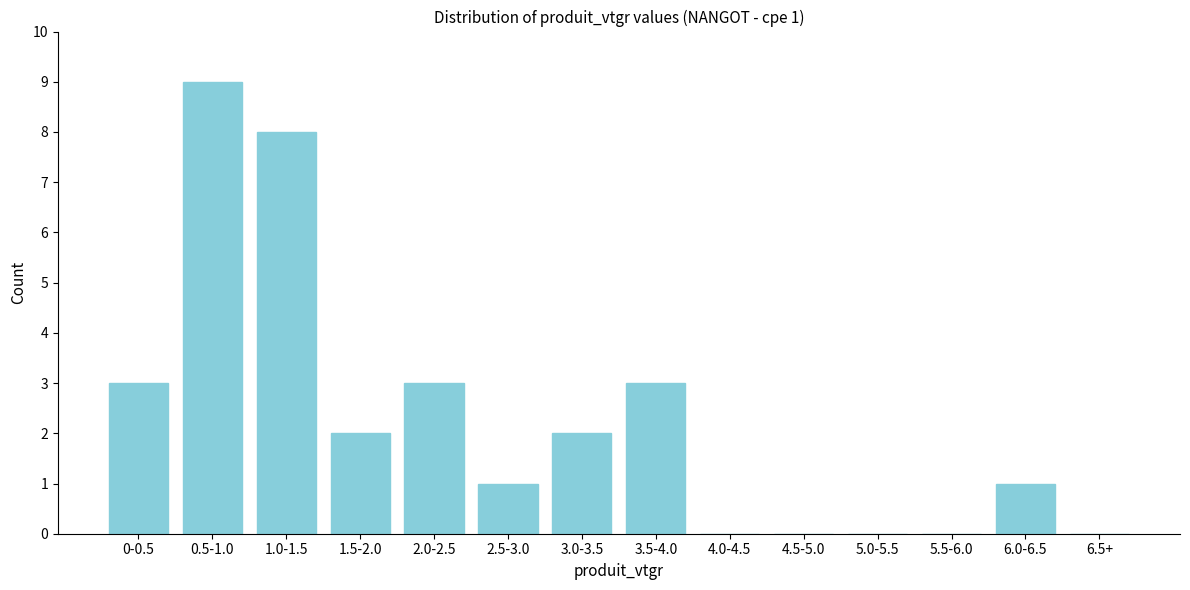

Reading left to right, transcribe all the data shown in this chart.

0-0.5=3	0.5-1.0=9	1.0-1.5=8	1.5-2.0=2	2.0-2.5=3	2.5-3.0=1	3.0-3.5=2	3.5-4.0=3	4.0-4.5=0	4.5-5.0=0	5.0-5.5=0	5.5-6.0=0	6.0-6.5=1	6.5+=0